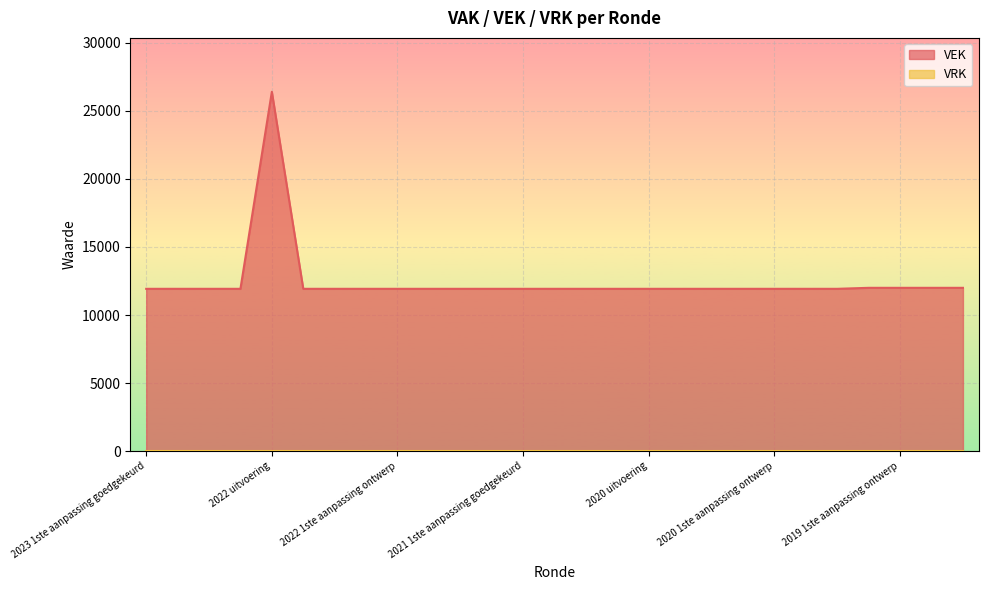

True or false: the data shows 11923 at 2021 Opmaak goedgekeurd.

True